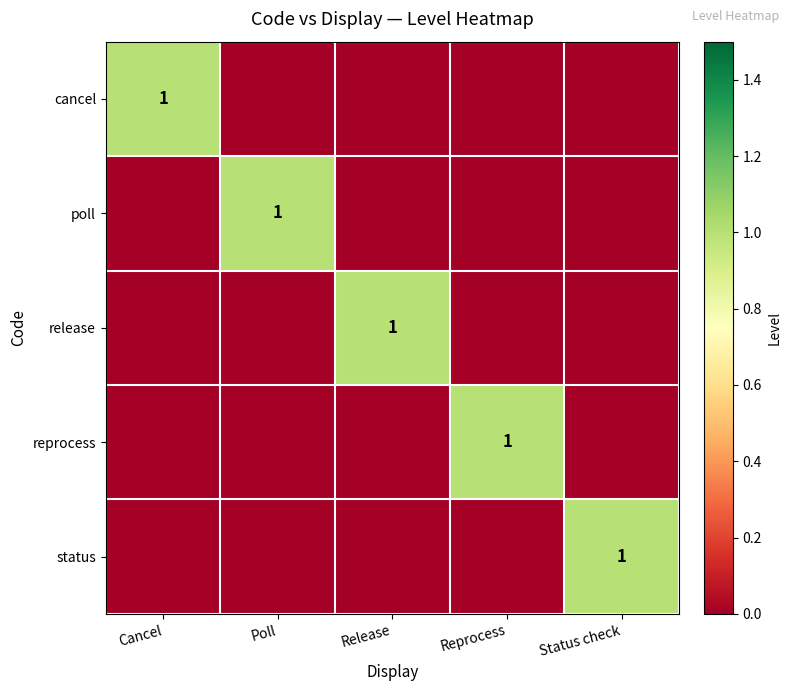

What is the maximum value shown in the chart?

1